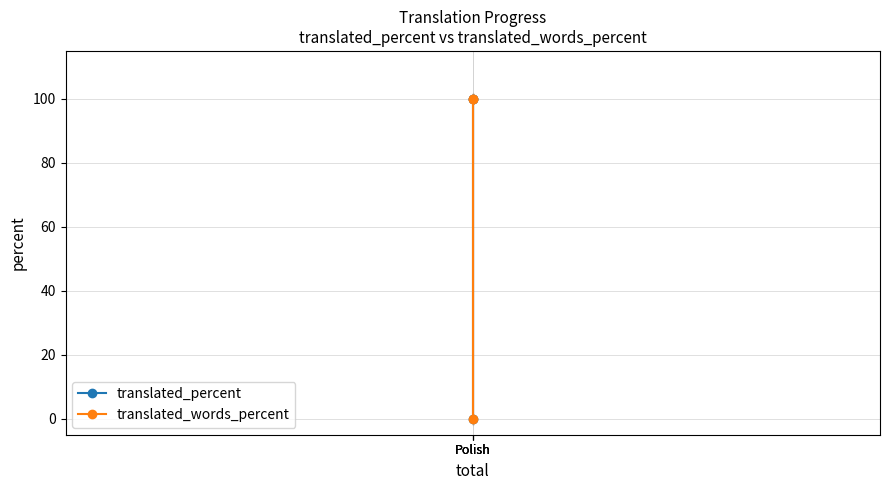

Which category has the highest value in the translated_percent series?

Polish